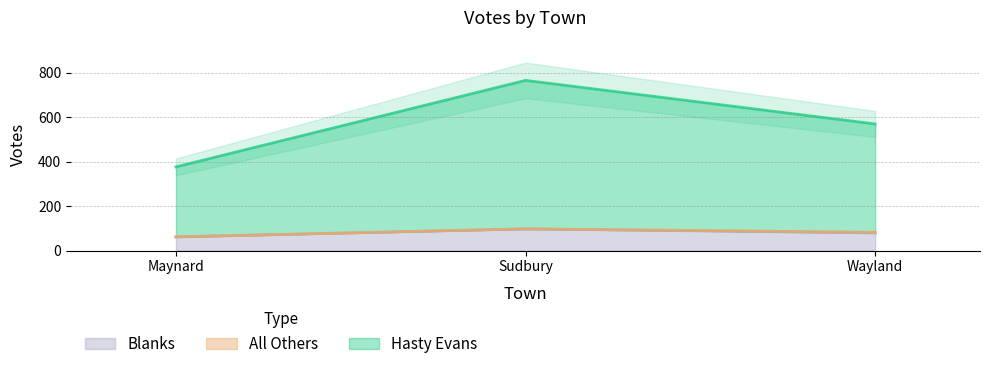

What is the lowest value of the Blanks series?

62